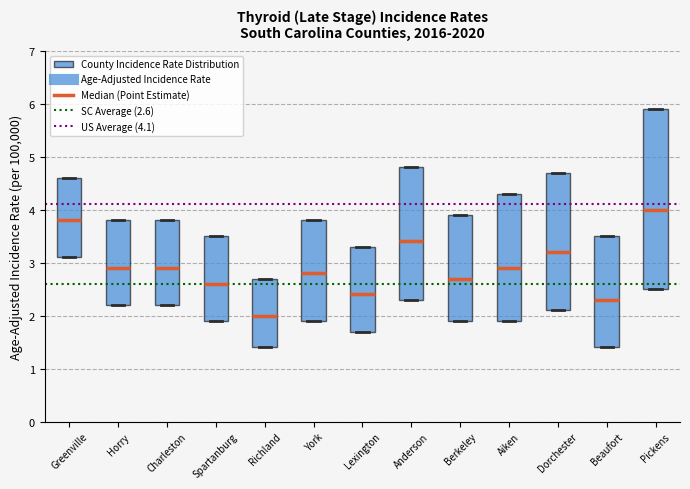

Which box is the tallest, from its lower edge to its upper edge?

Pickens